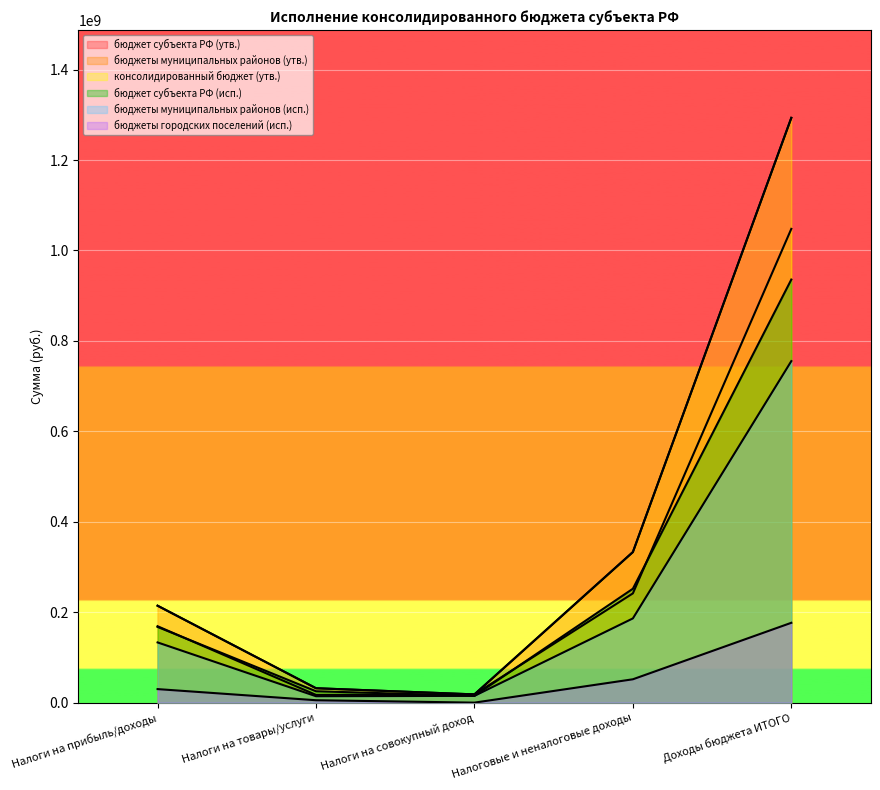

How many lines are shown in the chart?

6